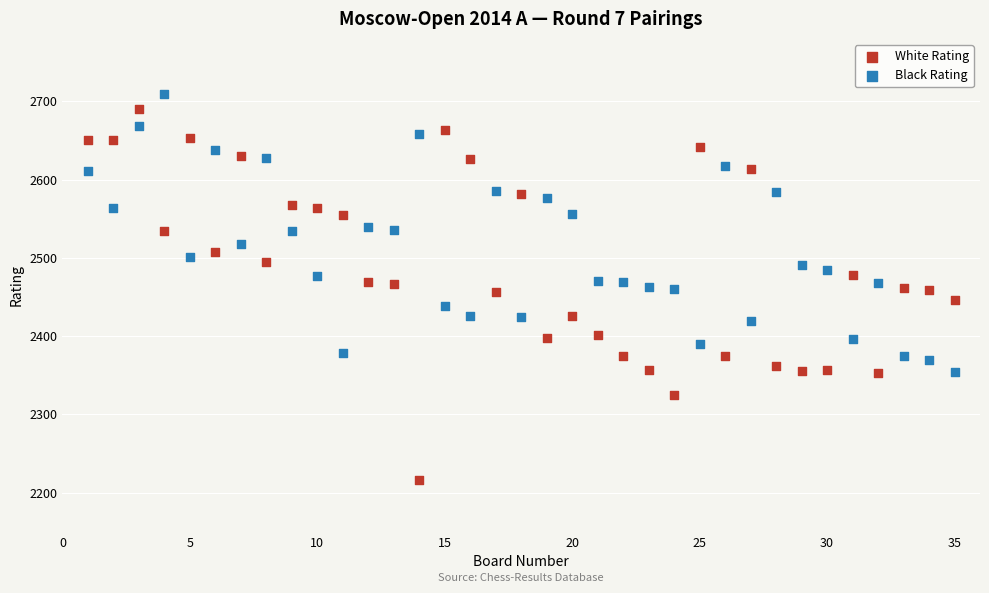

Across all data points, what is the range of Y values (max minus min)?

494